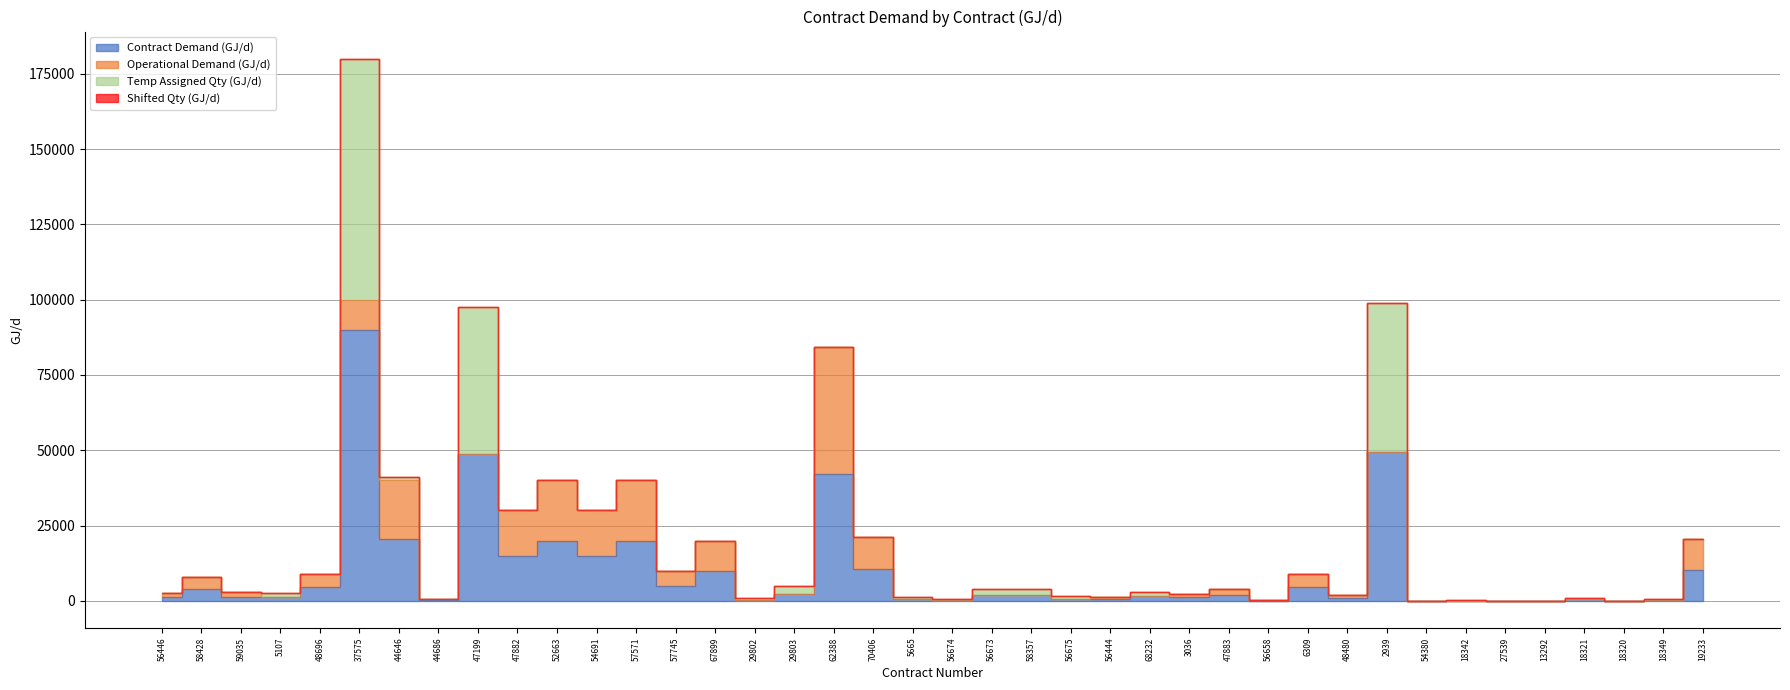

How many values in the Temp Assigned Qty (GJ/d) series are below 3?

20